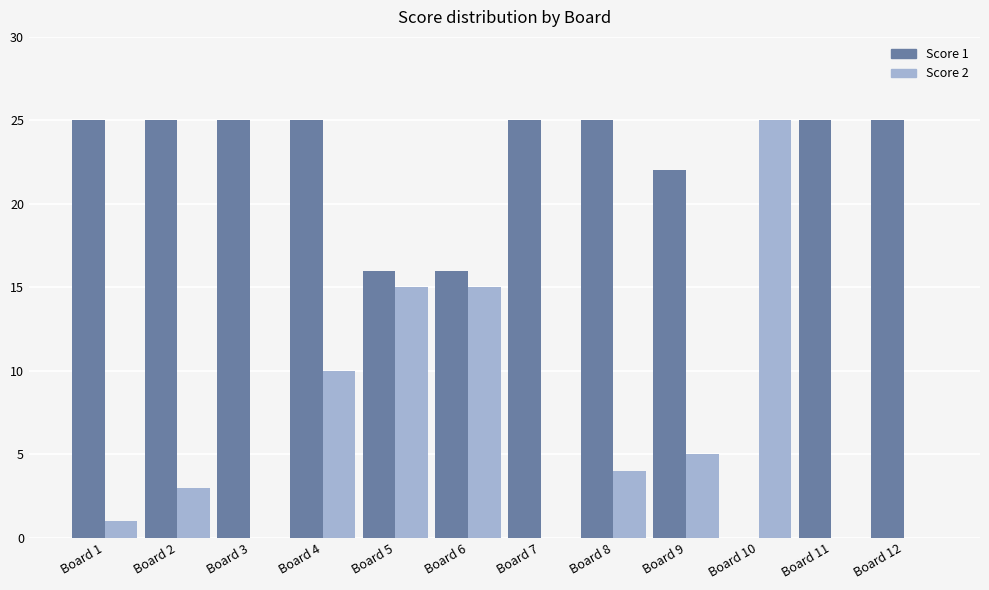

Reading right to left, transcribe all the data shown in this chart.

Score 1: Board 12=25	Board 11=25	Board 10=0	Board 9=22	Board 8=25	Board 7=25	Board 6=16	Board 5=16	Board 4=25	Board 3=25	Board 2=25	Board 1=25
Score 2: Board 12=0	Board 11=0	Board 10=25	Board 9=5	Board 8=4	Board 7=0	Board 6=15	Board 5=15	Board 4=10	Board 3=0	Board 2=3	Board 1=1